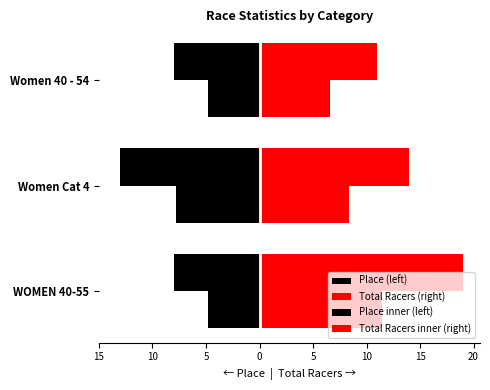

What is the spread (max minus min) of values at Women 40 - 54?

19